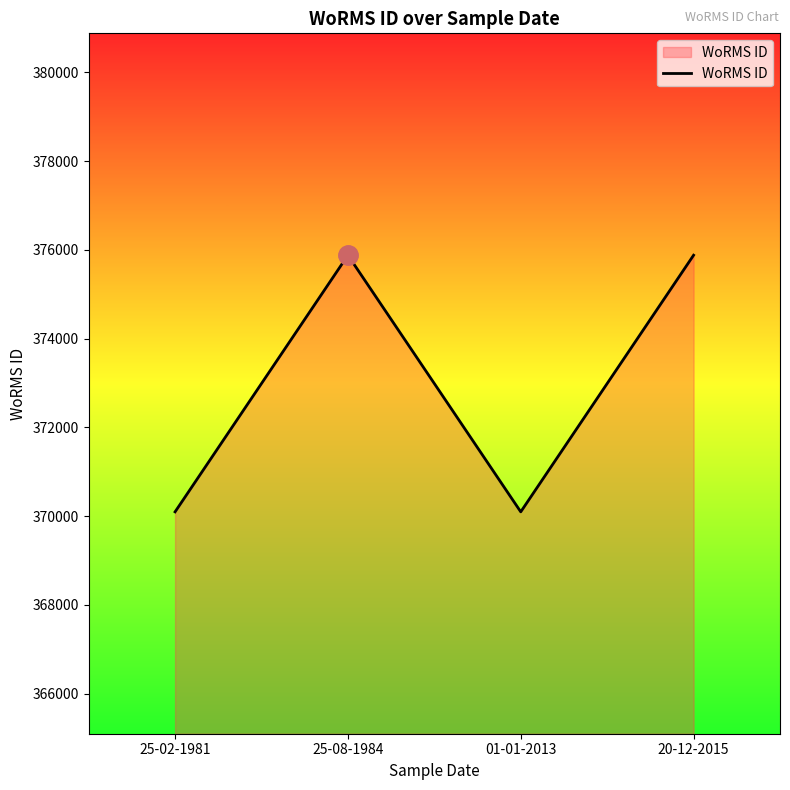

What is the difference between the maximum and minimum values?

5783